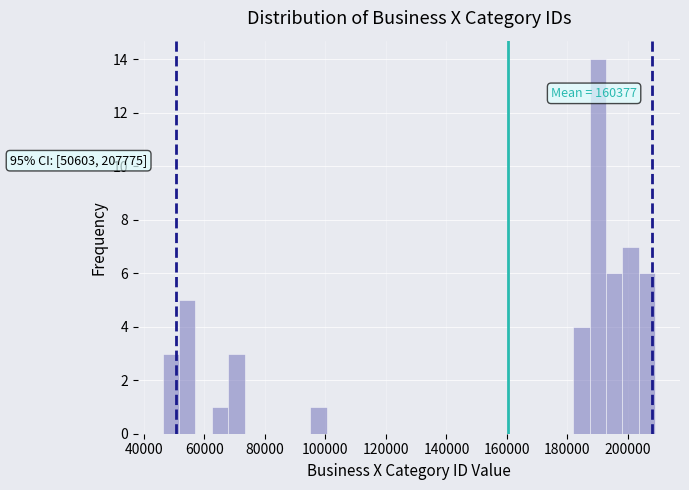

Read against the x-axis, roughly where is the centre of the tallest bar?

190000